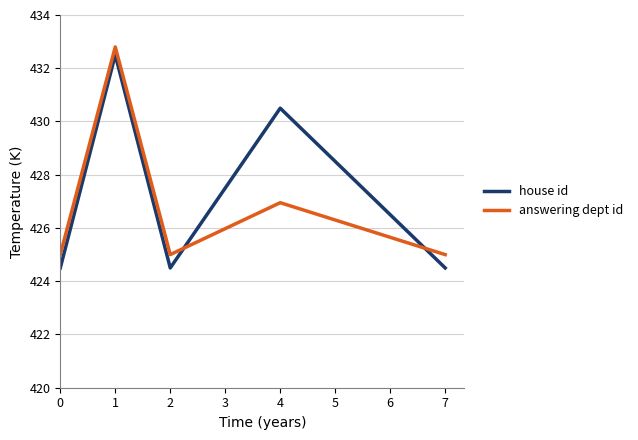

What is the sum of all house id values?

2136.5